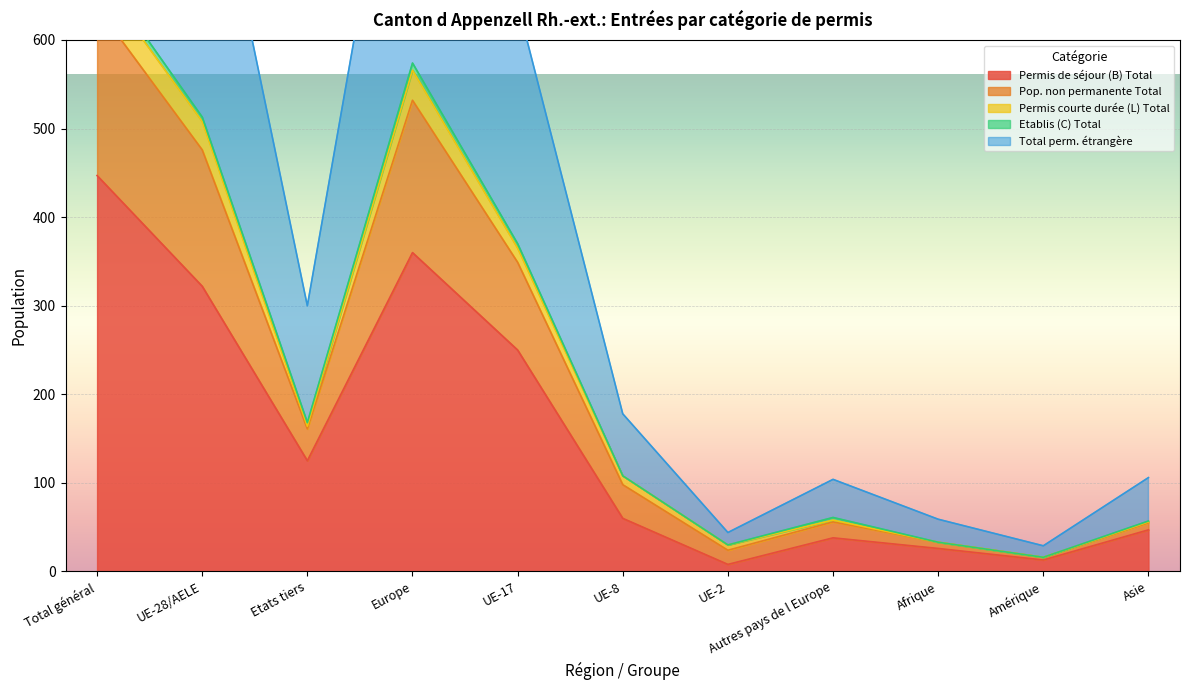

Where is Total perm. étrangère nearest to the value 600?

UE-17